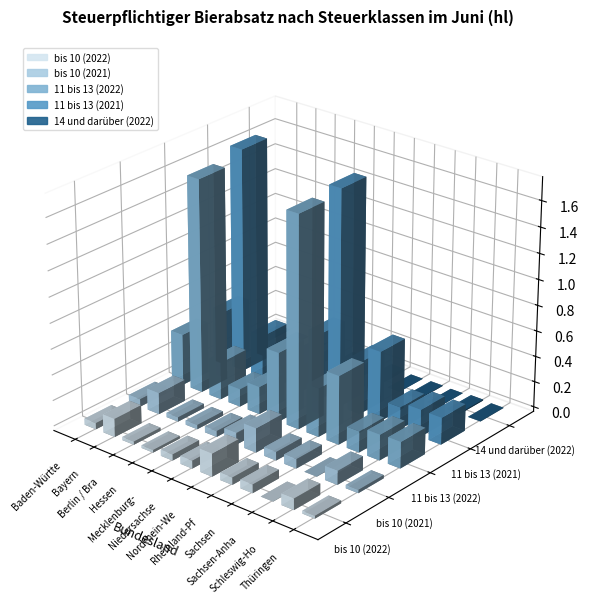

List the labels in order of 11 bis 13 (2021) value, smallest first.

Hessen, Sachsen-Anhalt, Thüringen, Schleswig-Holstein / Hamburg, Mecklenburg-Vorpommern, Berlin / Brandenburg, Rheinland-Pfalz / Saarland, Baden-Württemberg, Niedersachsen / Bremen, Sachsen, Nordrhein-Westfalen, Bayern